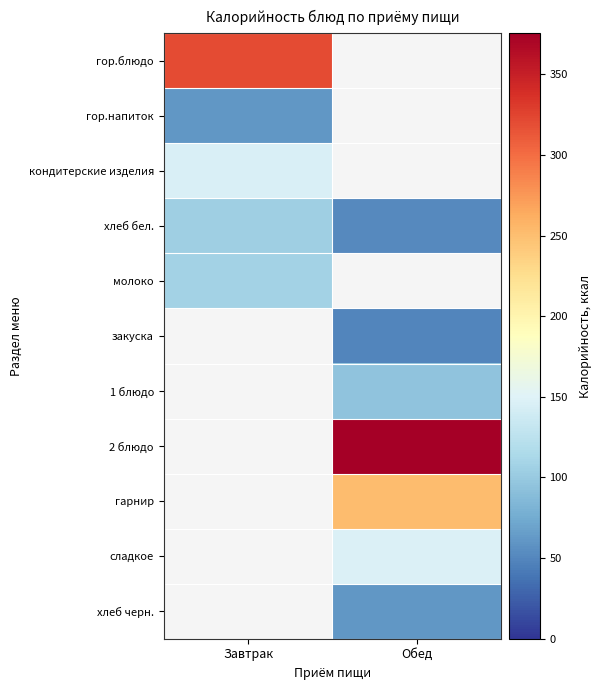

Count the number of categories in the chart.

2